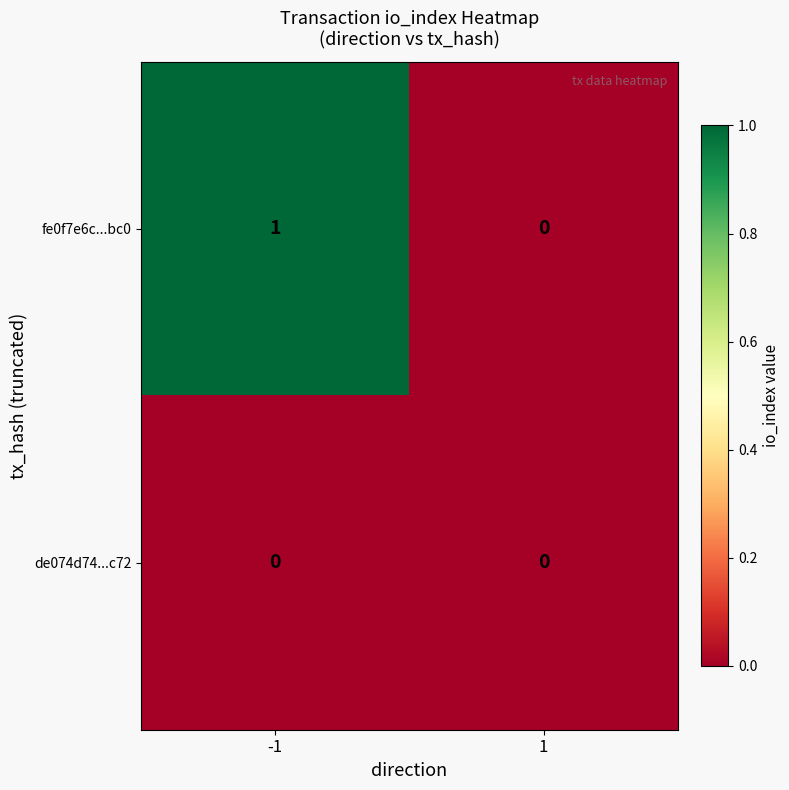

How many series are shown in this chart?

2